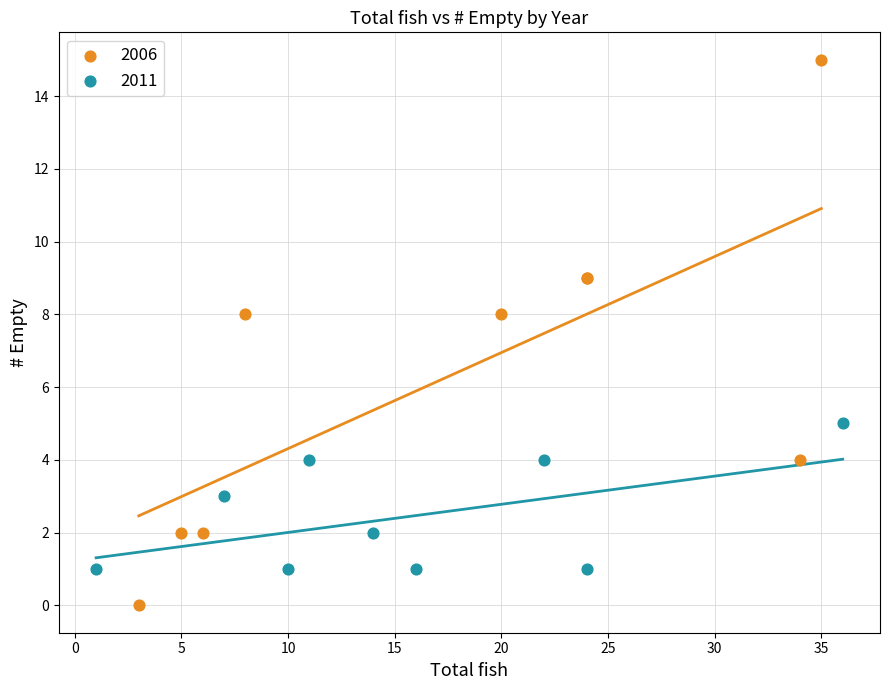

Which series reaches the minimum Y coordinate?

2006